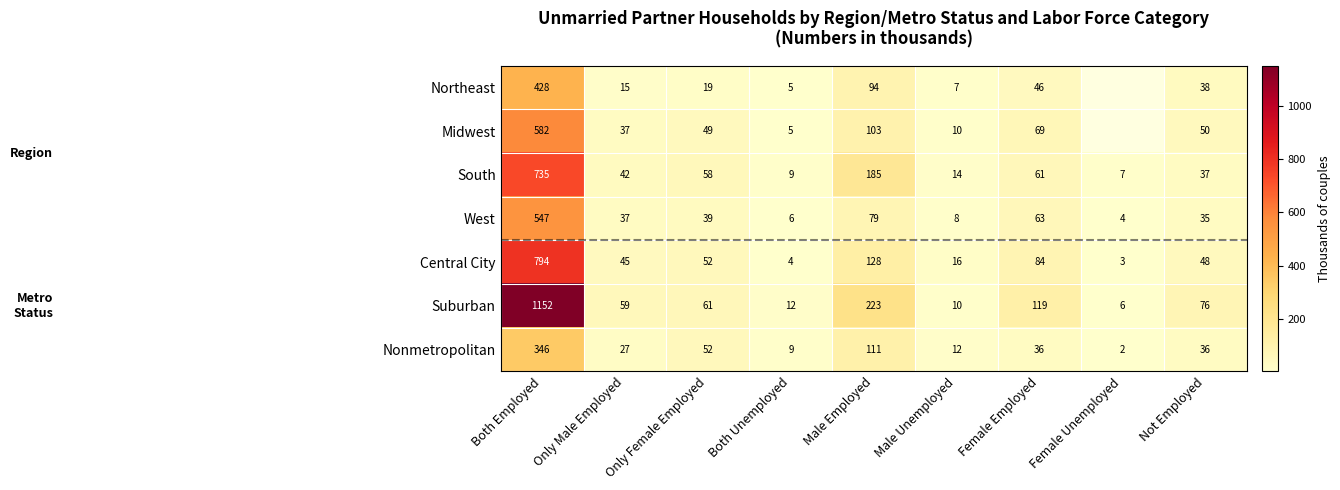

Is the value of Midwest at Female Employed greater than the value of Central City at Only Male Employed?

Yes